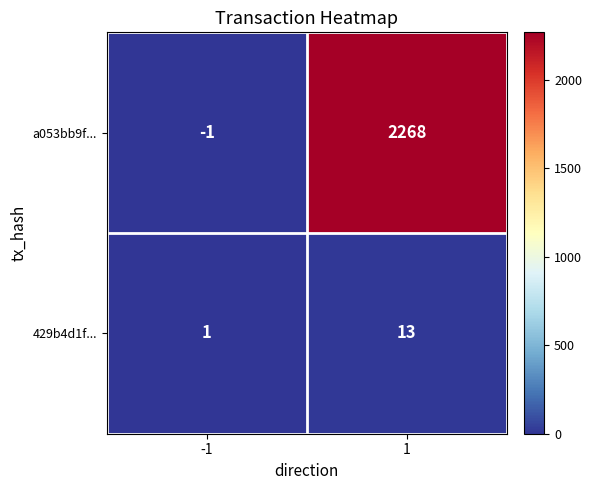

Reading right to left, transcribe all the data shown in this chart.

a053bb9f...: 1=2268	-1=-1
429b4d1f...: 1=13	-1=1